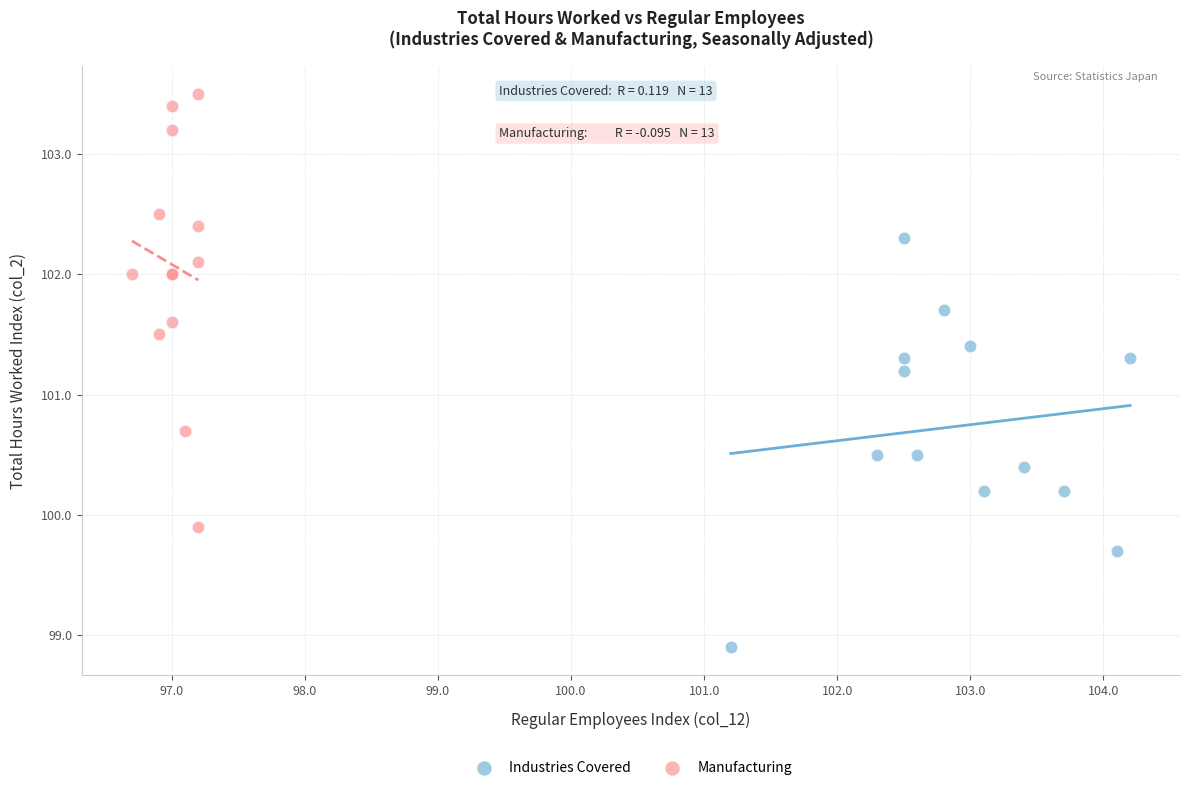

Which series contains the lowest Y value?

Industries Covered